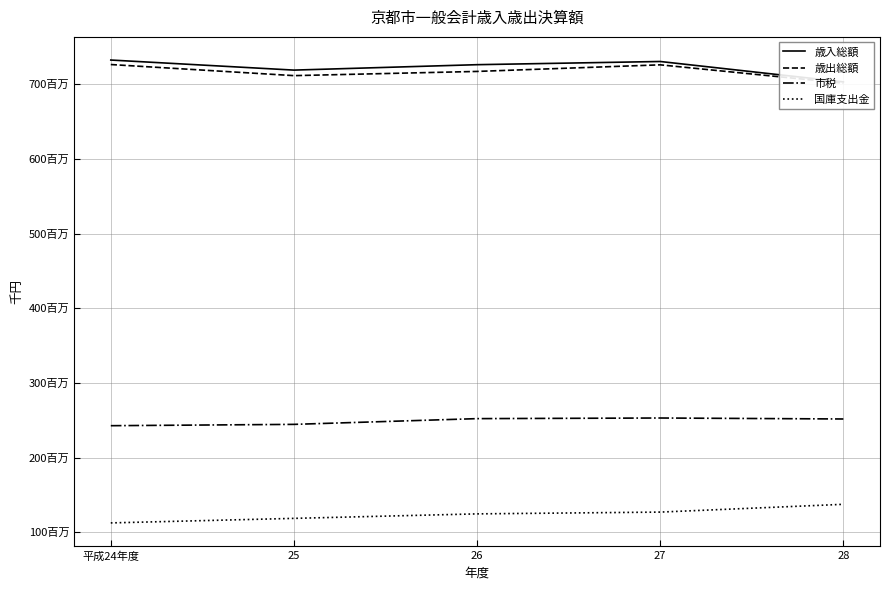

What is the sum of the 国庫支出金 values at 26 and 平成24年度?

236932938